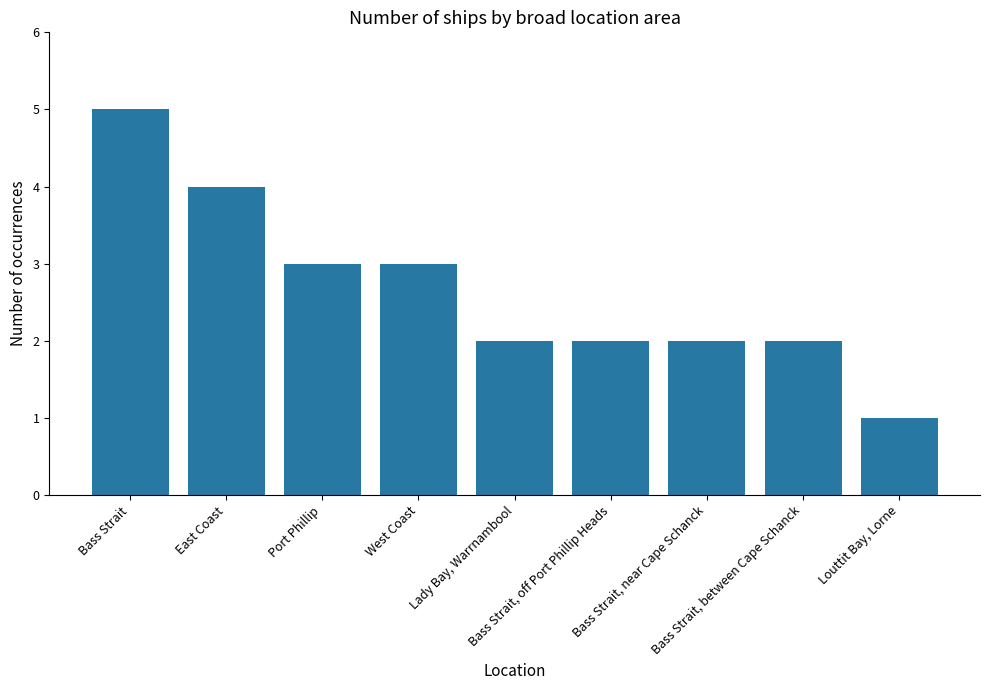

At which label does the data first exceed 2?

Bass Strait